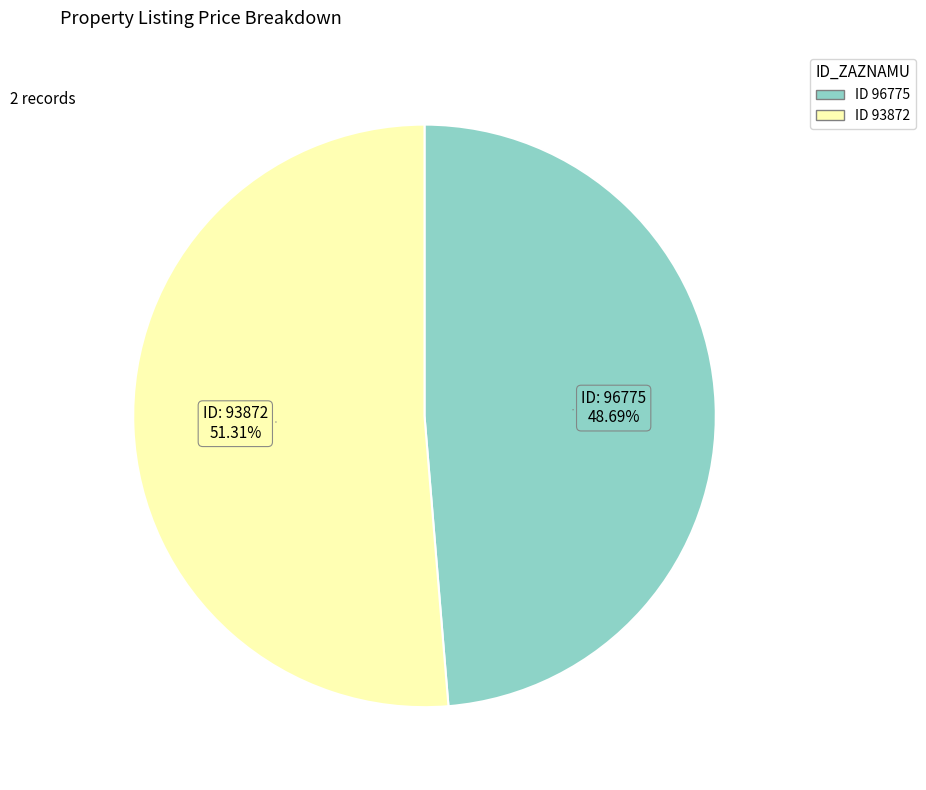

Does any single category account for the majority?

Yes